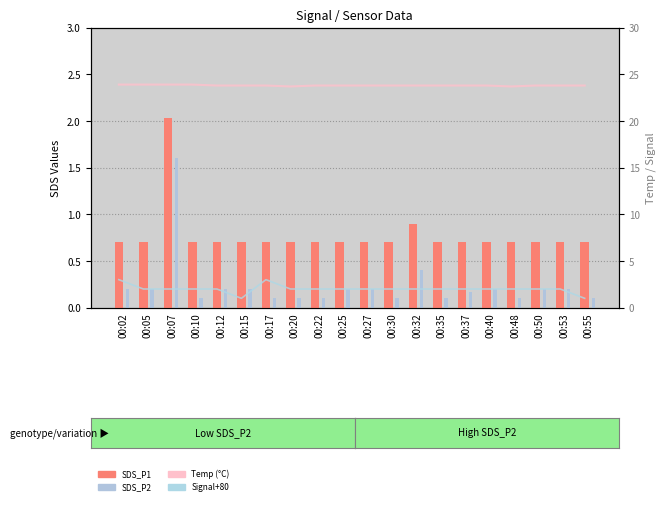

Which series changed the most between 00:05 and 00:15?

Signal+80